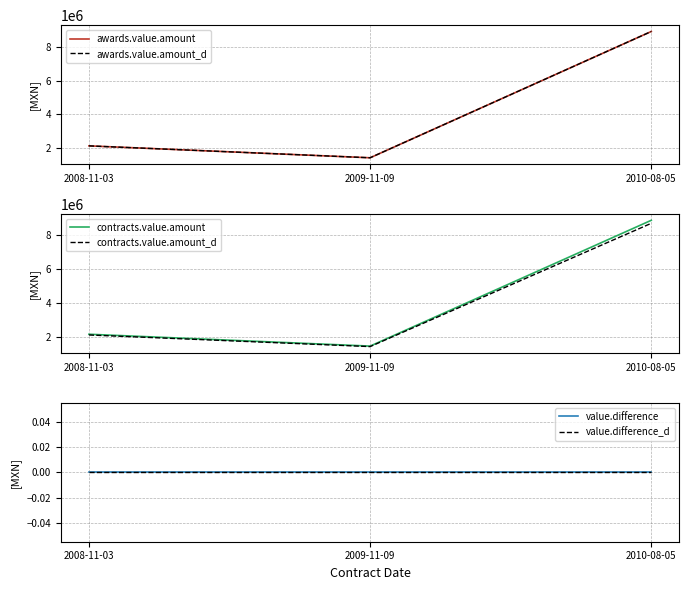

Rank the series by their maximum value, from highest to lowest.

awards.value.amount, awards.value.amount_d, contracts.value.amount, contracts.value.amount_d, value.difference, value.difference_d